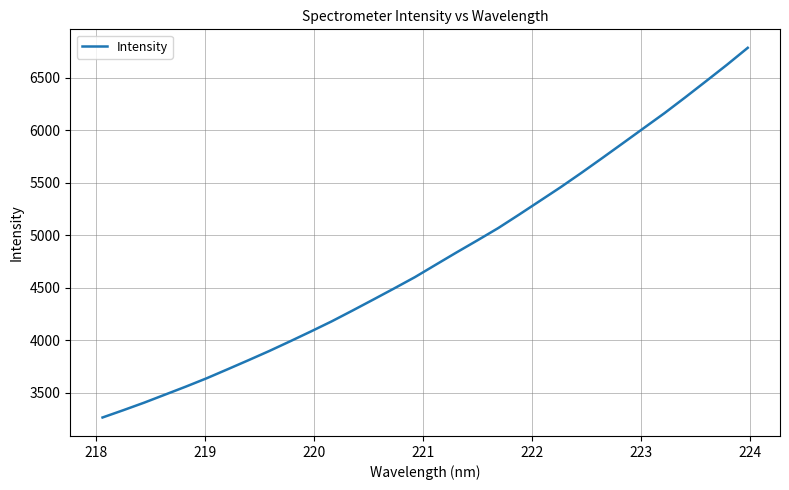

What is the difference between the maximum and minimum values?

3521.4